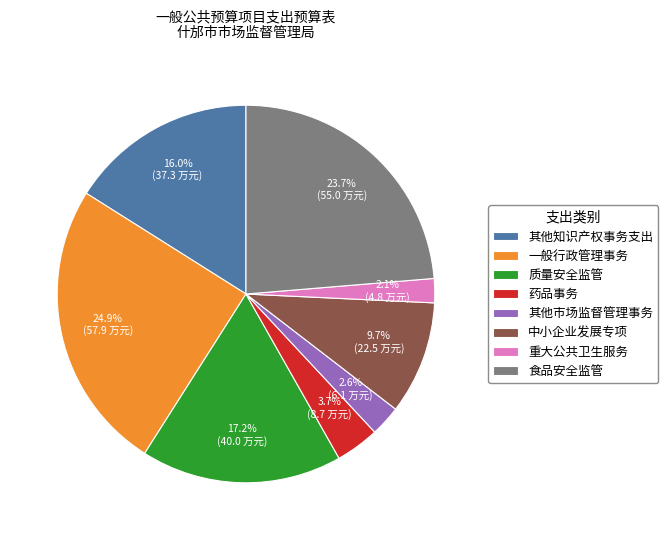

Combined, what portion of the pie is 其他市场监督管理事务 and 中小企业发展专项?

12.3%